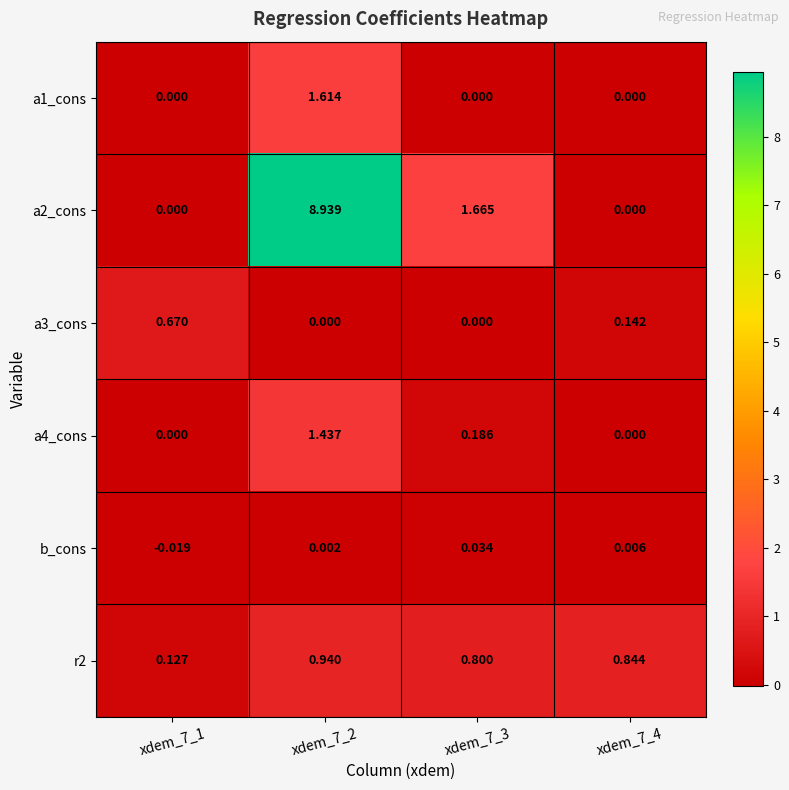

Which series has the largest range (max minus min)?

a2_cons